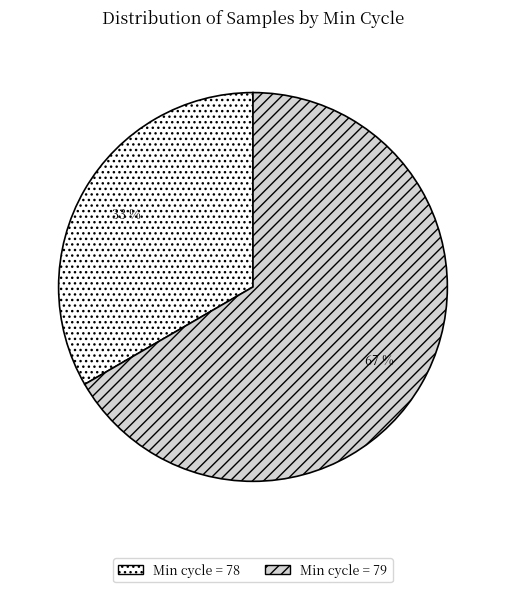

Rank the categories by value from highest to lowest.

Min cycle = 79, Min cycle = 78